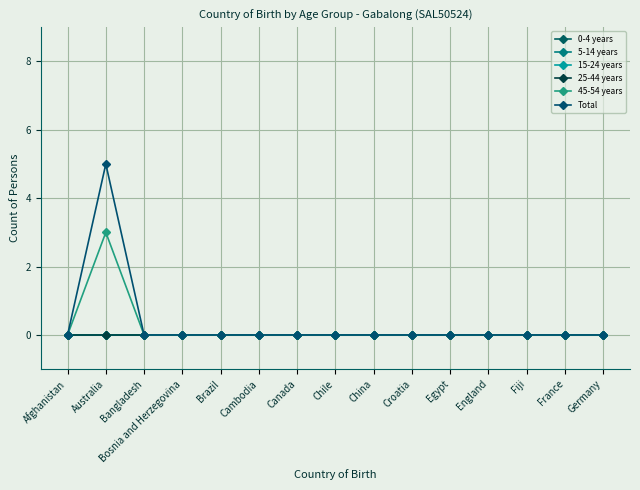

True or false: Total and 45-54 years intersect in this chart.

False